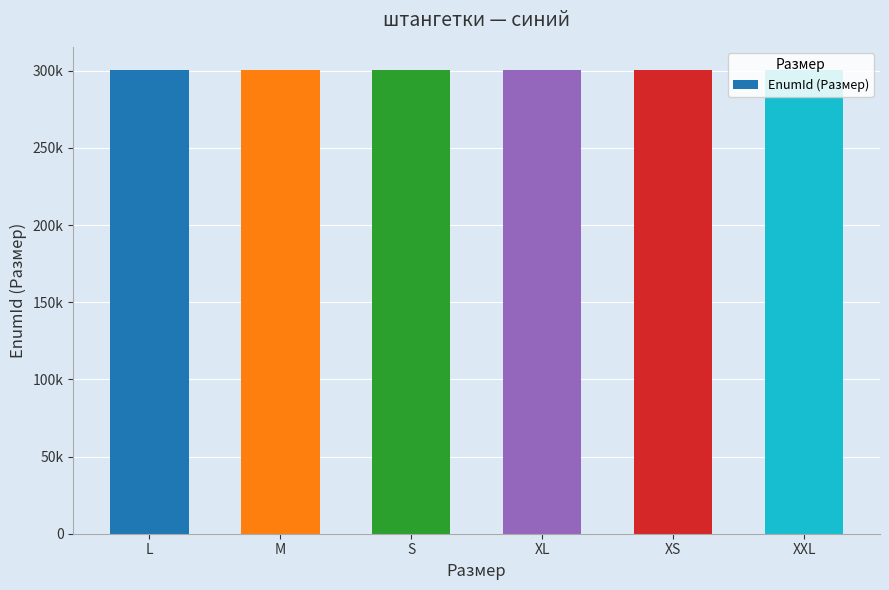

Reading left to right, what are all the values shown in this chart?

300401	300400	300398	300402	300399	300403